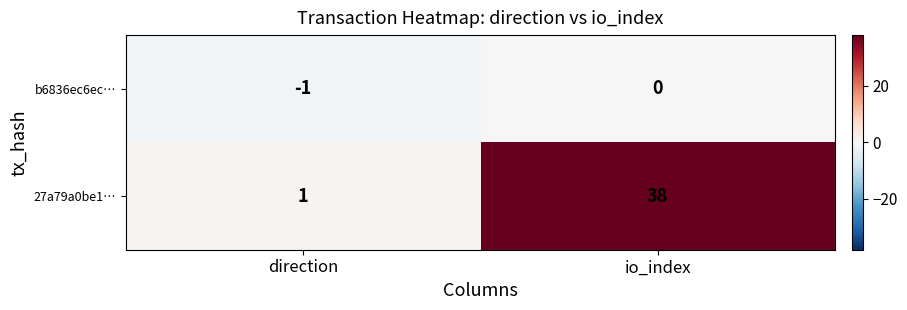

At which category is the sum across all series the highest?

io_index